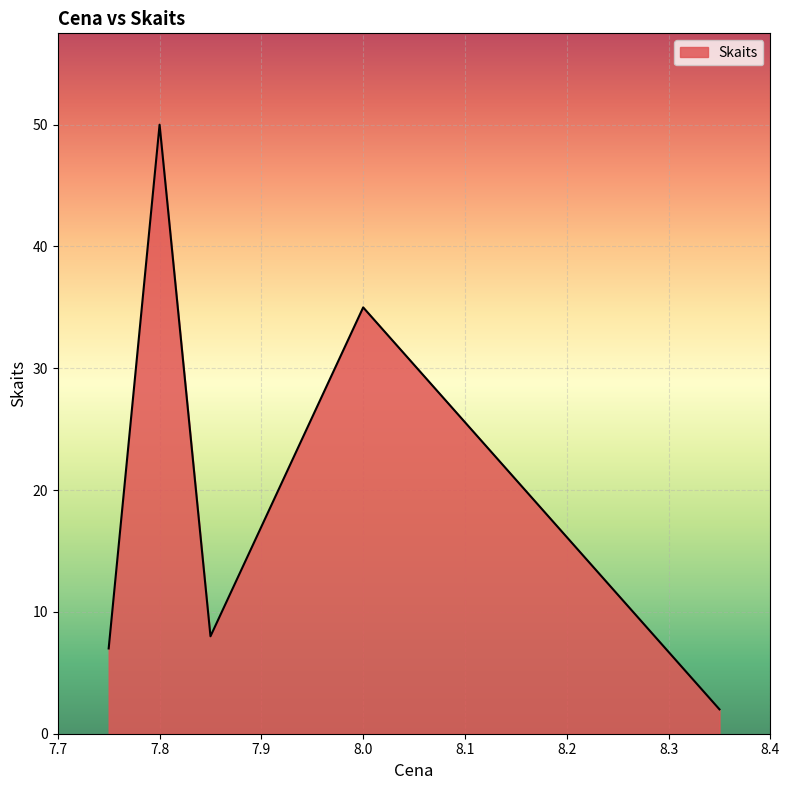

What is the maximum value shown in the chart?

50